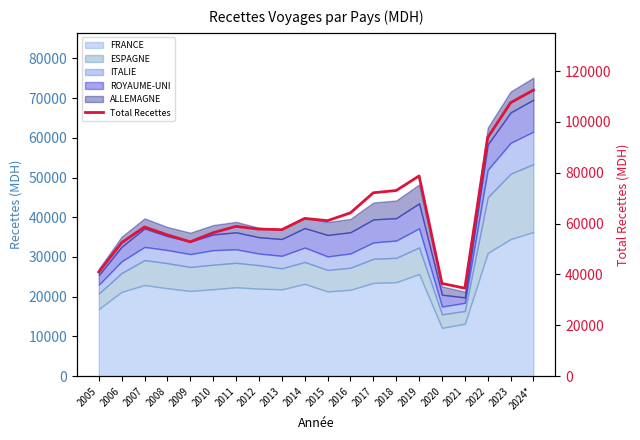

What is the label of the 2nd point from the left?

2006